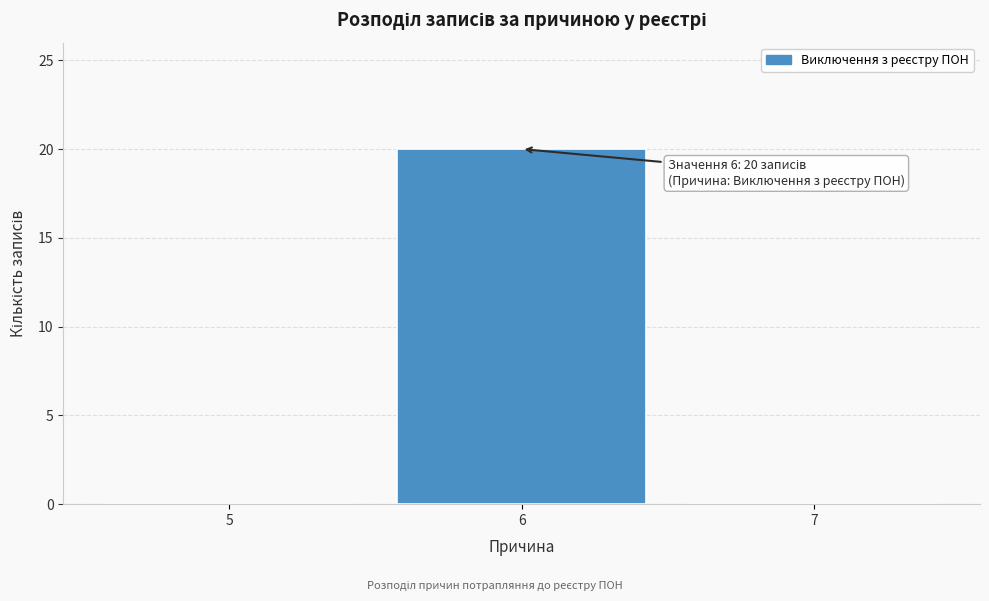

Which range on the x-axis has the tallest bar?

5.5 to 6.5